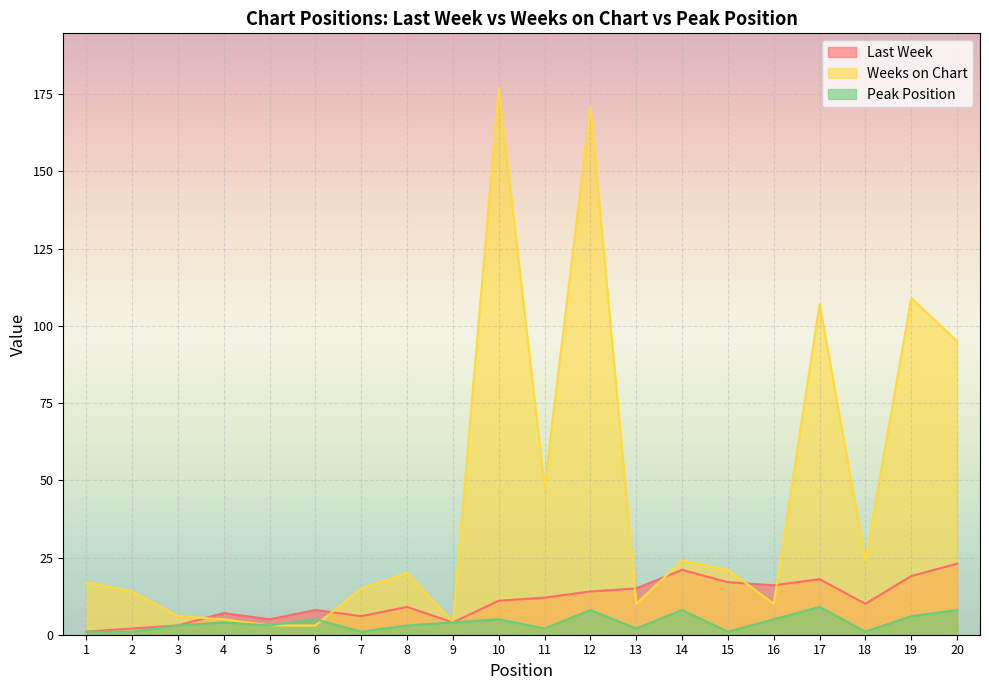

What are all the series names shown in the legend?

Last Week, Weeks on Chart, Peak Position